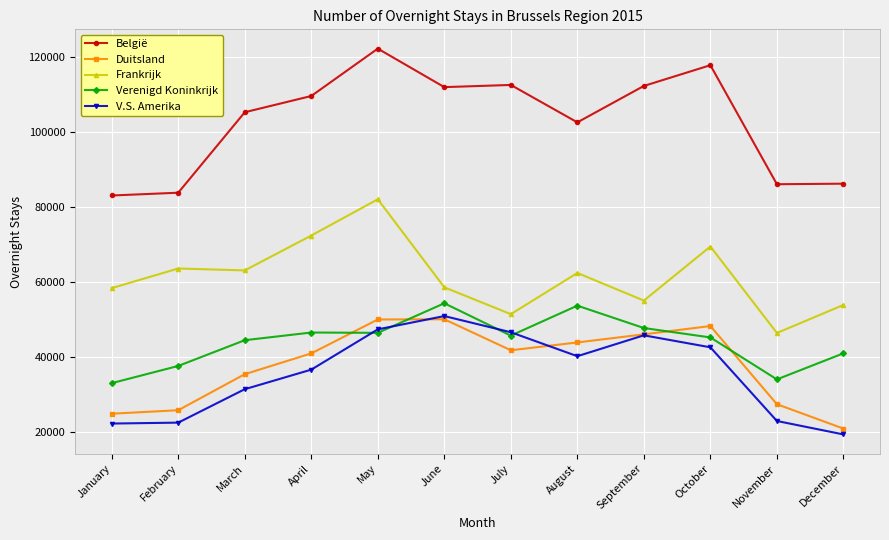

Which label corresponds to the smallest value in the chart?

December